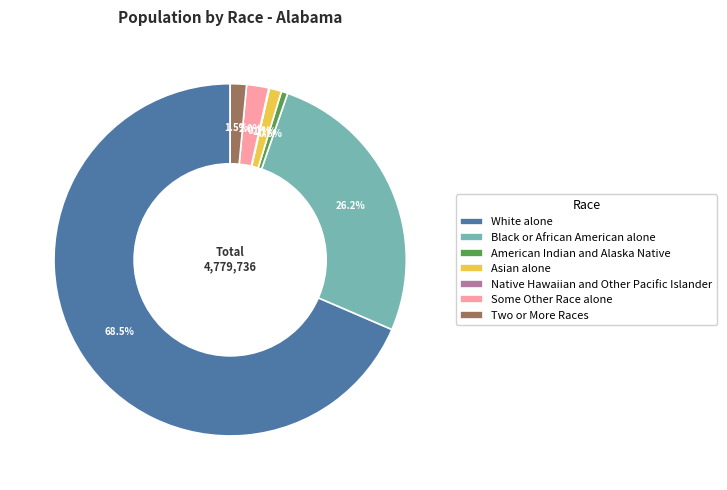

How much of the chart is everything except American Indian and Alaska Native?

99.4%